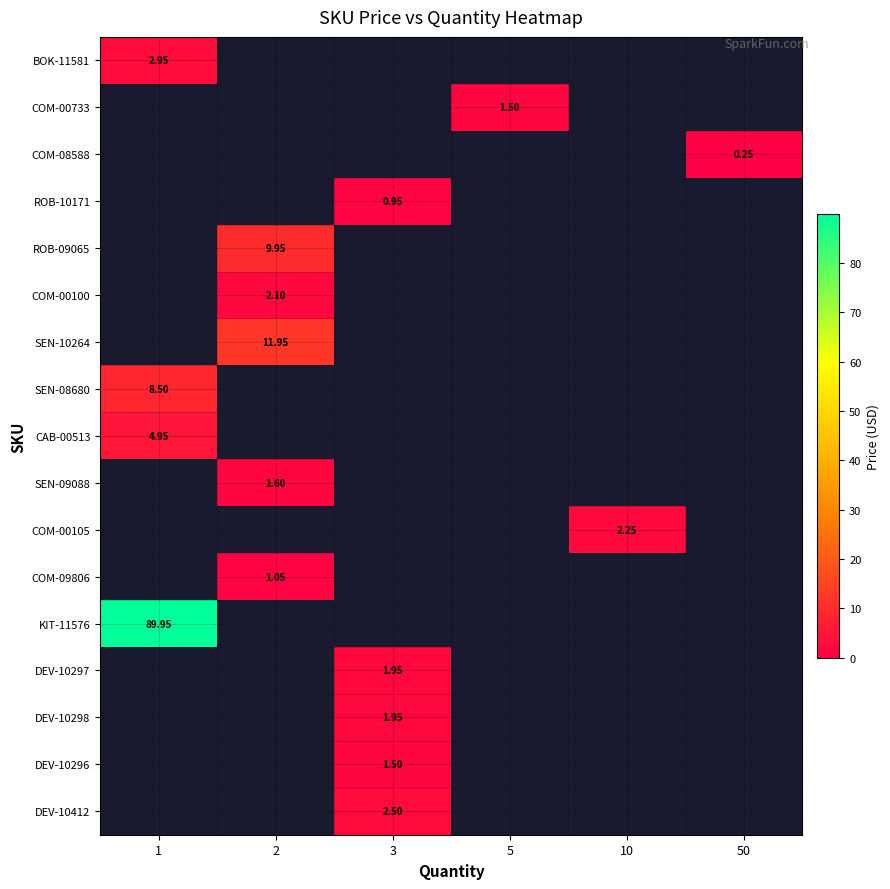

How many series are shown in this chart?

17